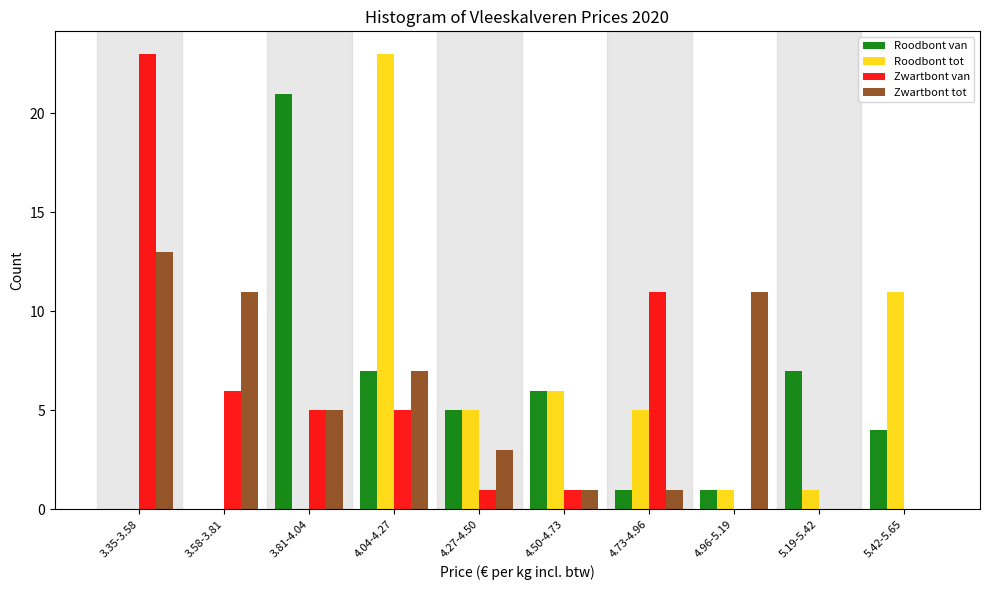

What is the sum of all Roodbont tot values?

52